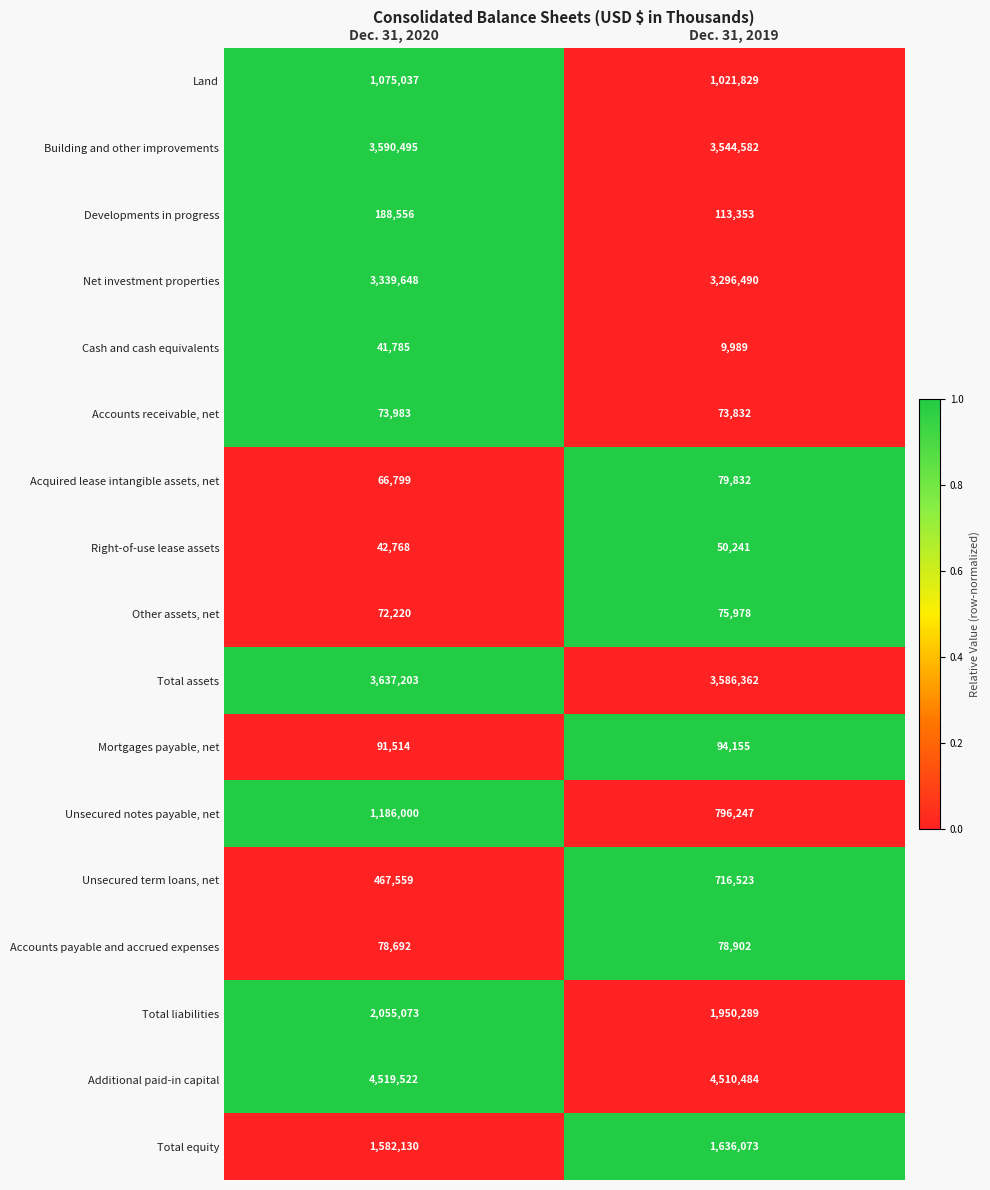

What is the difference between the Mortgages payable, net values at Dec. 31, 2020 and Dec. 31, 2019?

2641